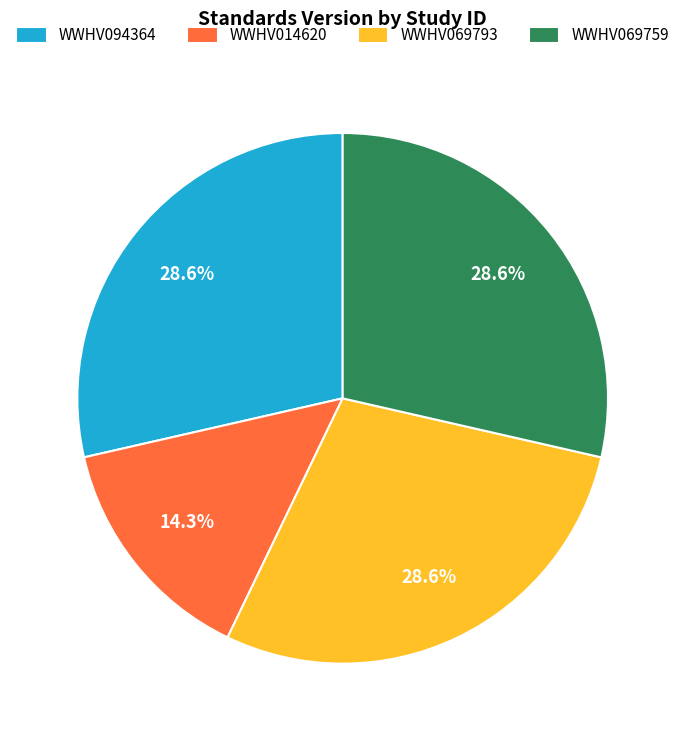

What is the total percentage of WWHV014620 and WWHV069759?

42.9%